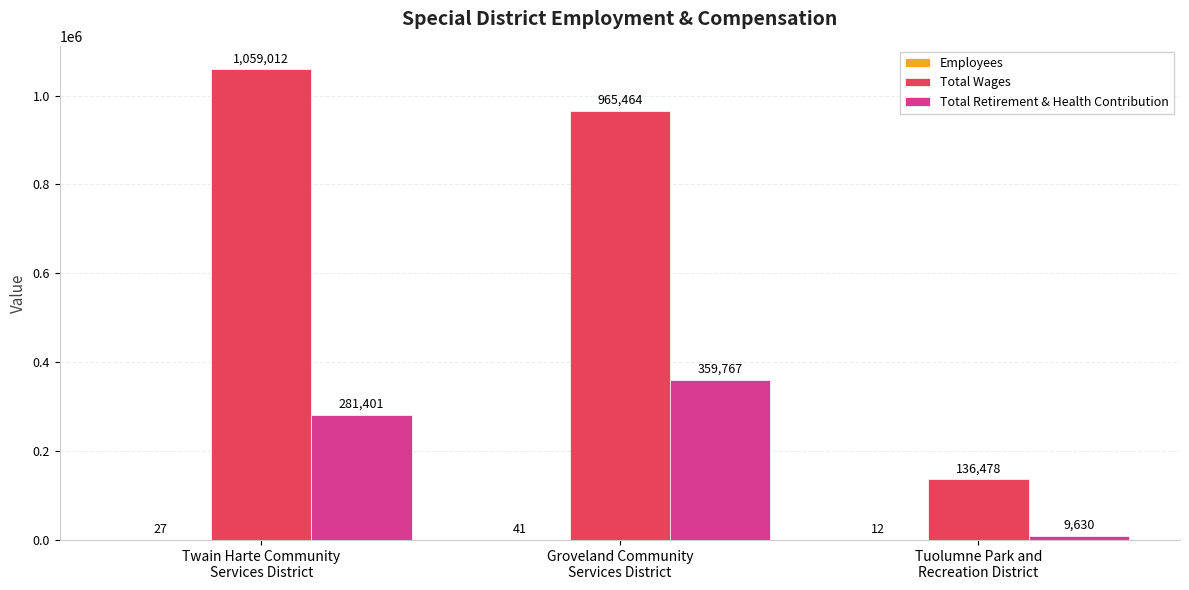

What is the maximum value for Total Wages?

1059012